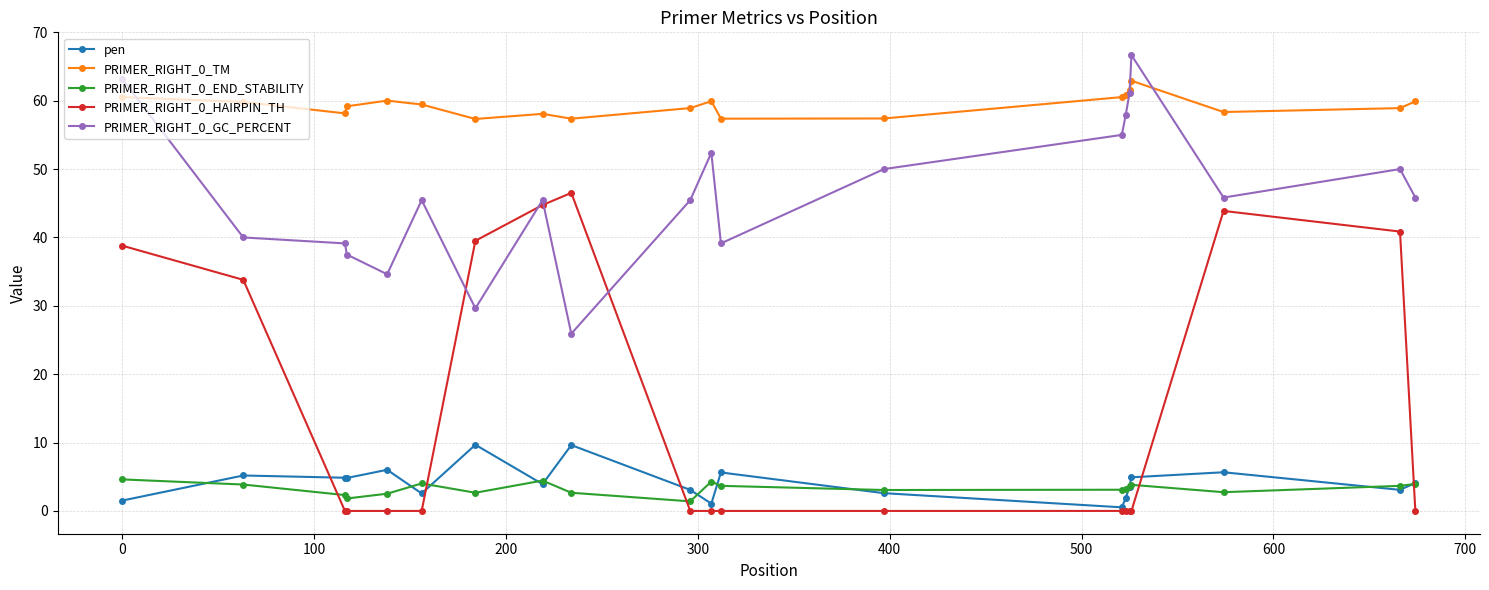

True or false: PRIMER_RIGHT_0_HAIRPIN_TH has more than 0 interior local peaks.

True